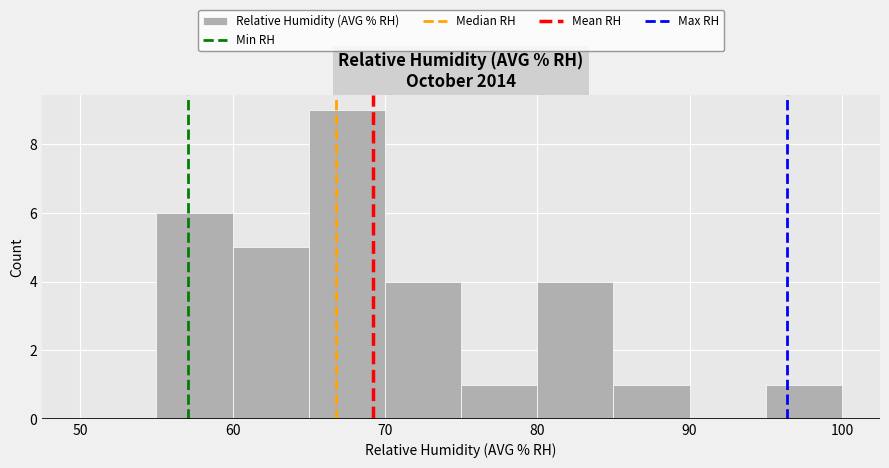

How tall is the bar that spans 60 to 65 on the x-axis? The values are not printed on the chart, so give them approximately, as read against the axis.

5